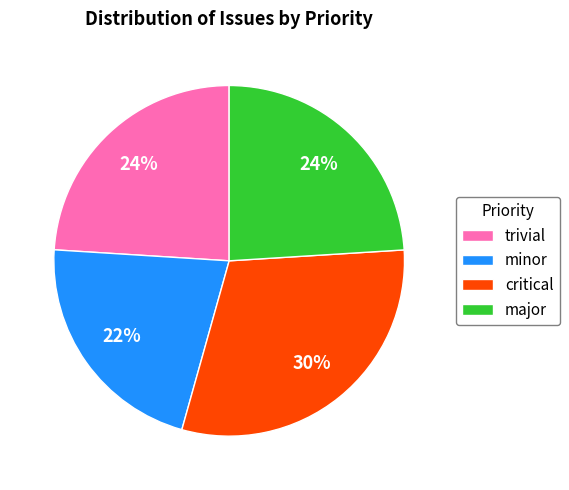

To the nearest percent, what is the average slice percentage?

25%